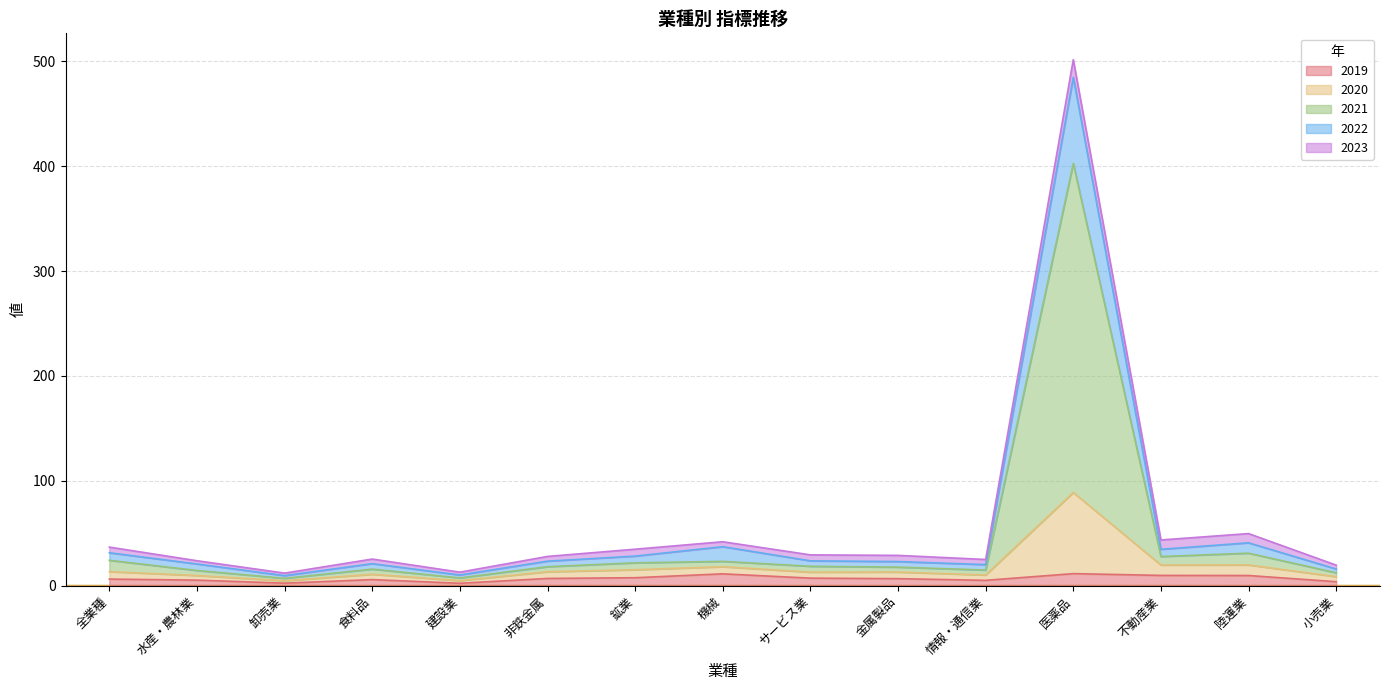

What is the greatest value displayed?

313.8